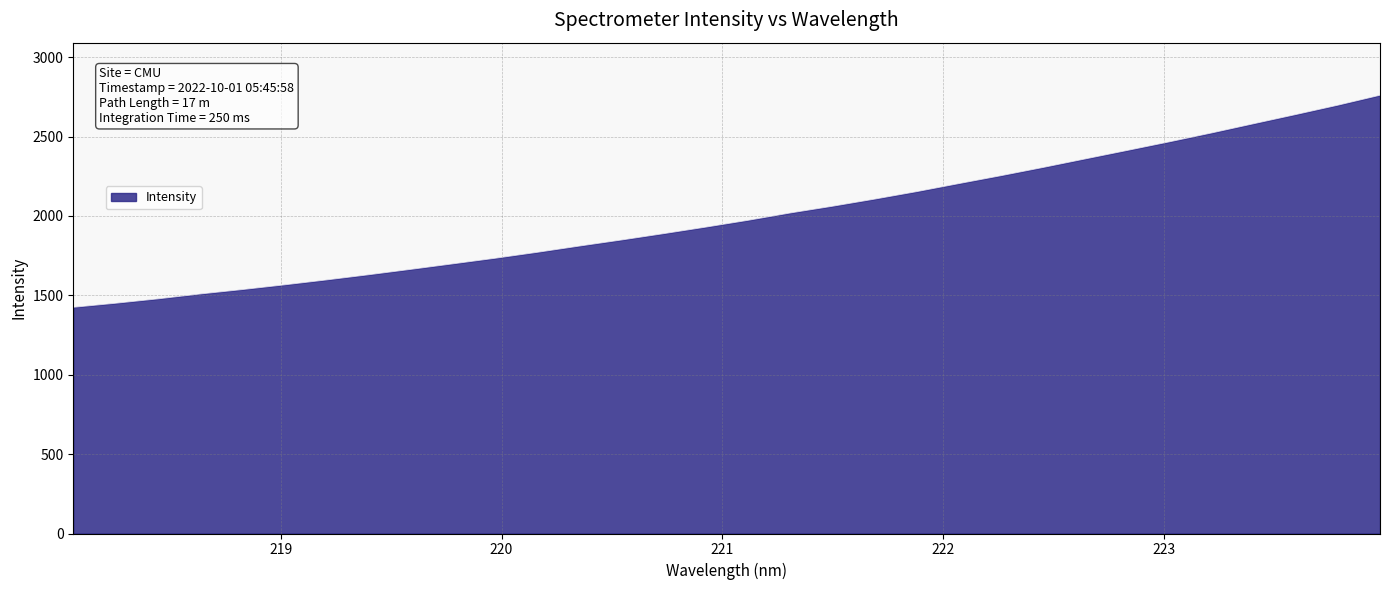

What is the greatest value displayed?

2760.1